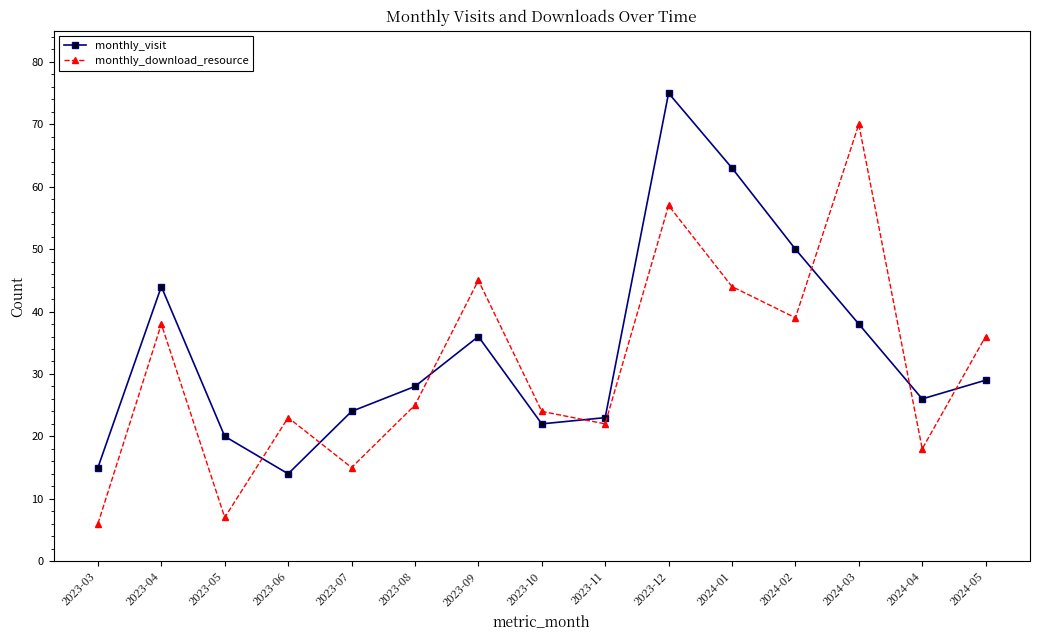

What is the minimum value for monthly_visit?

14